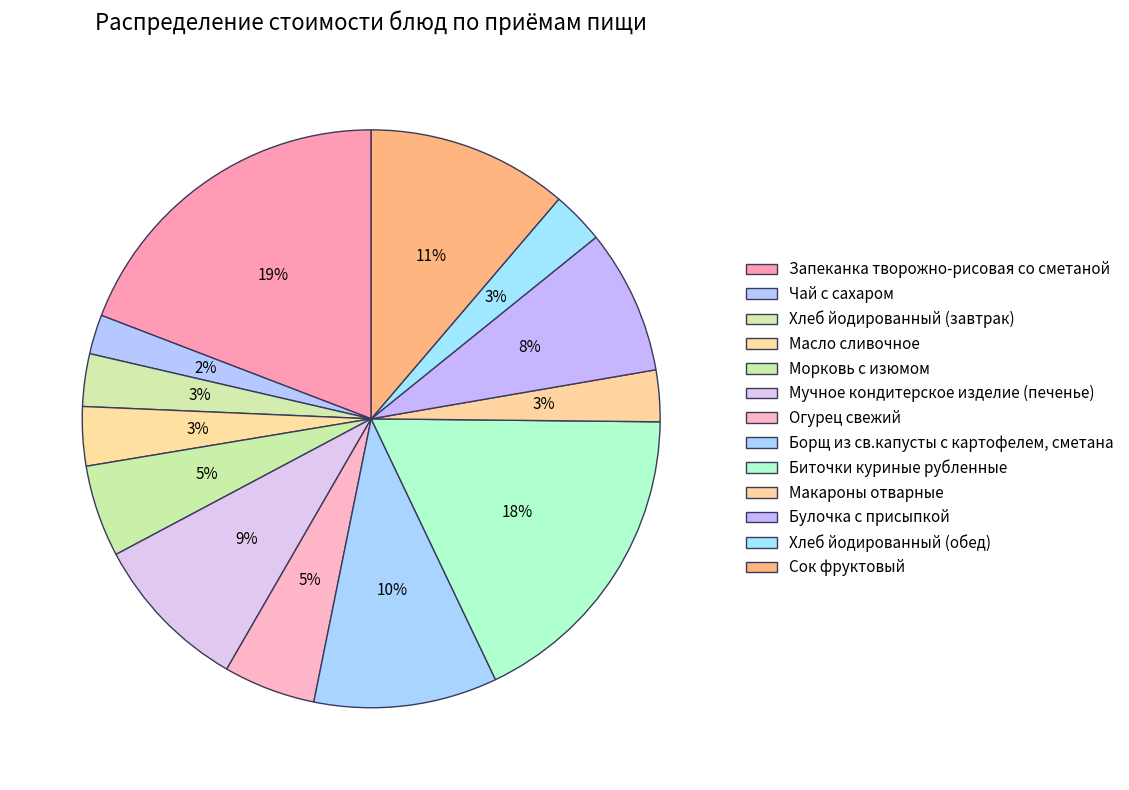

Approximately how many times larger is the value at Масло сливочное compared to Булочка с присыпкой?

0.4